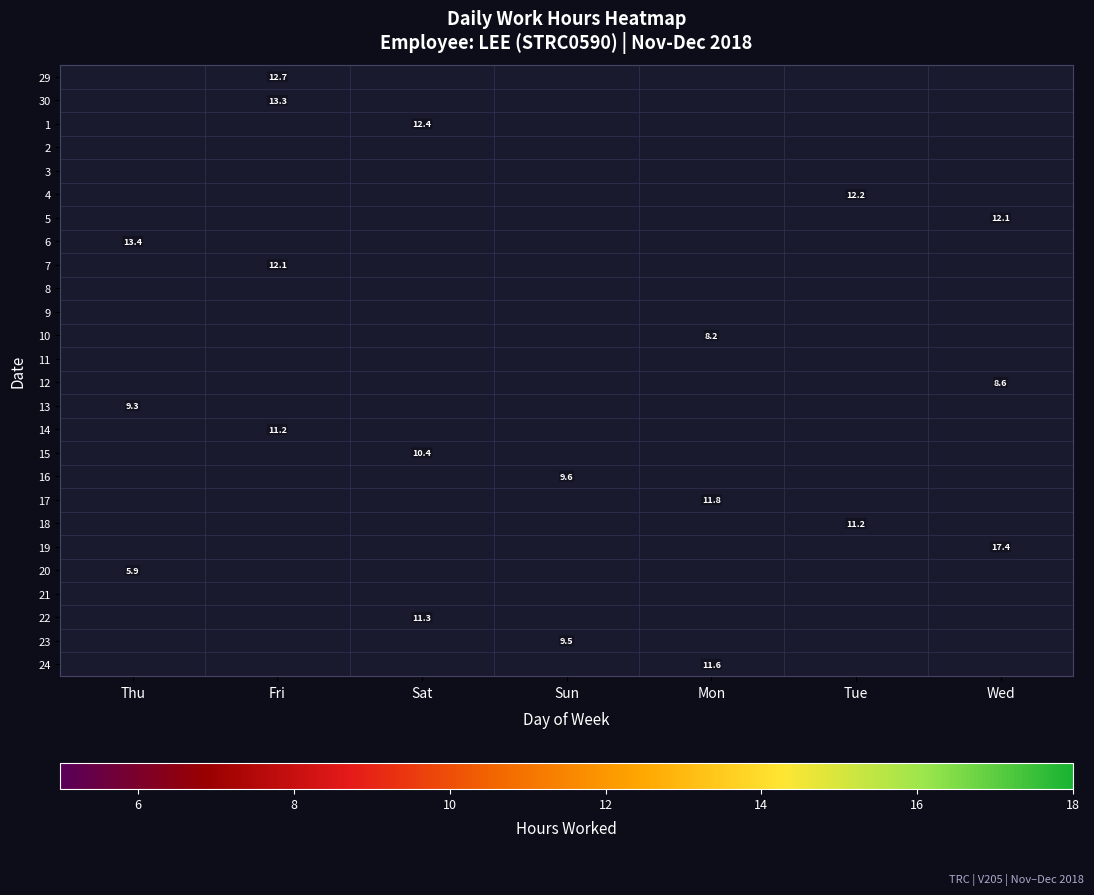

At which label does 19 reach its peak?

Thu